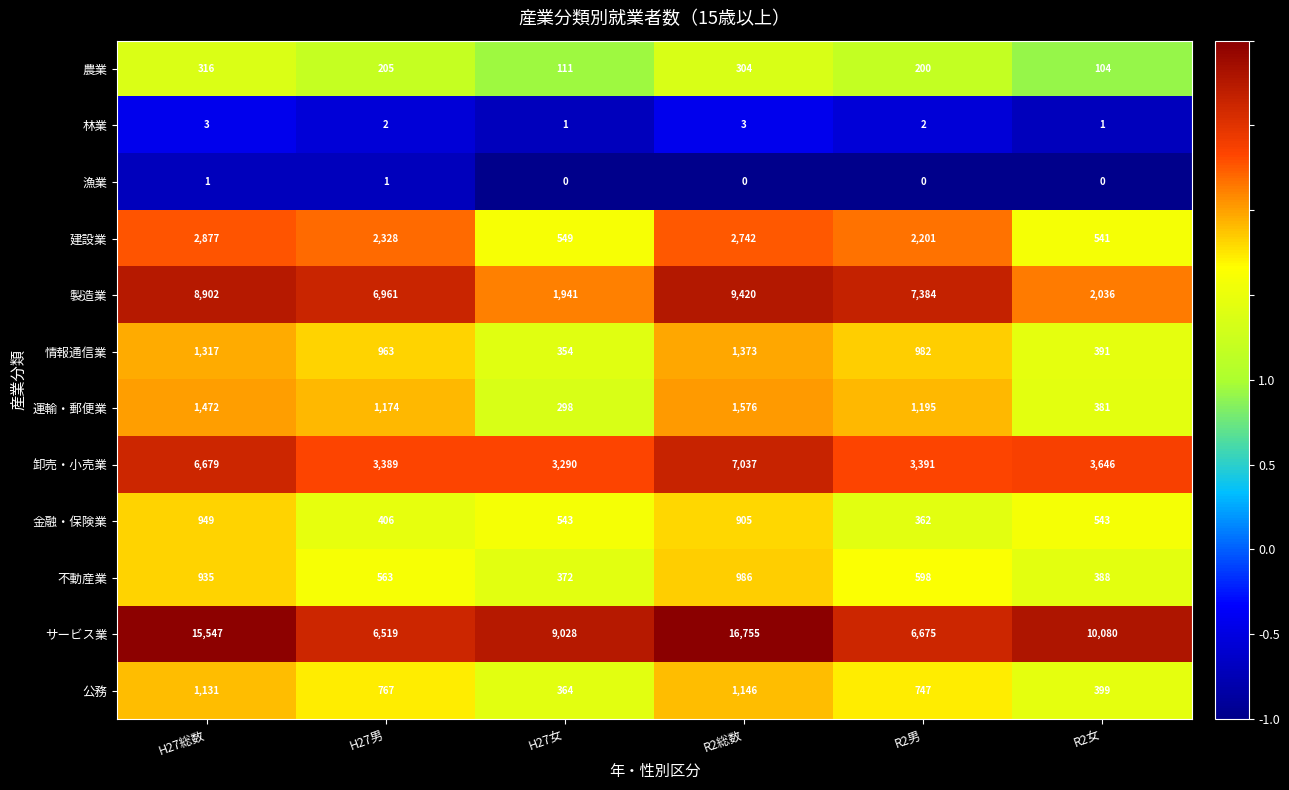

What is the total value across all series at H27総数?

40129